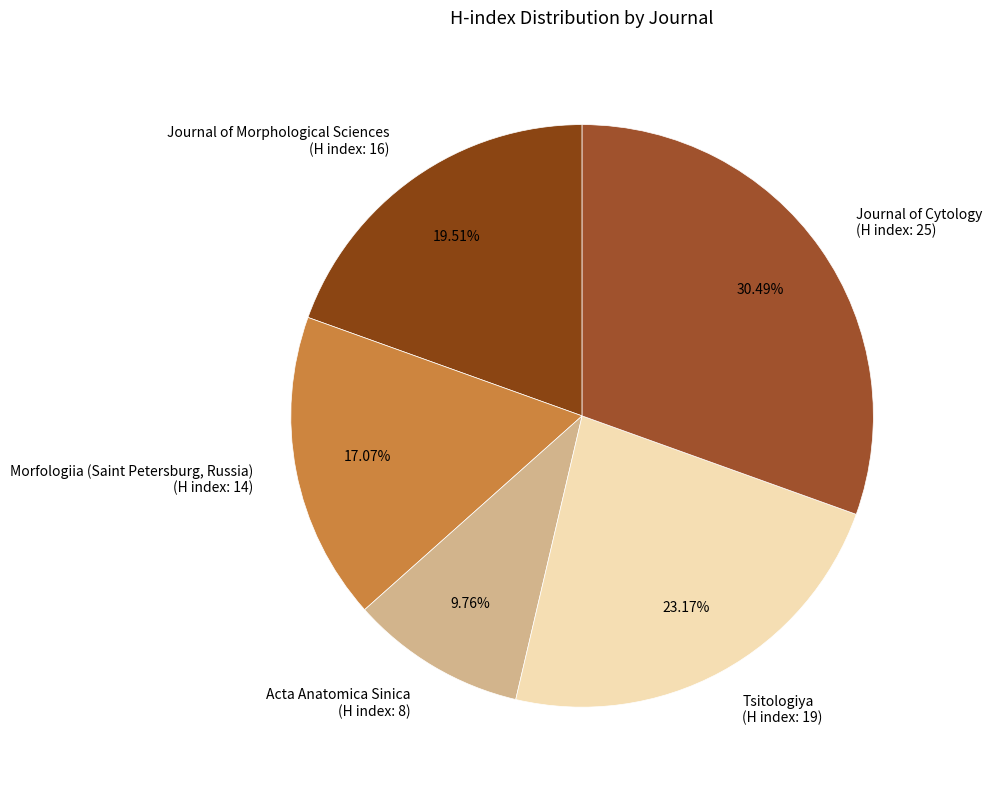

The Tsitologiya slice represents 23% of the pie. True or false?

True